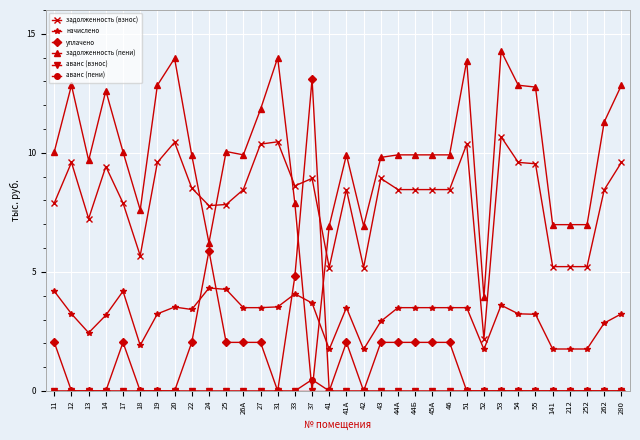

Which series has the largest range (max minus min)?

задолженность (пени)